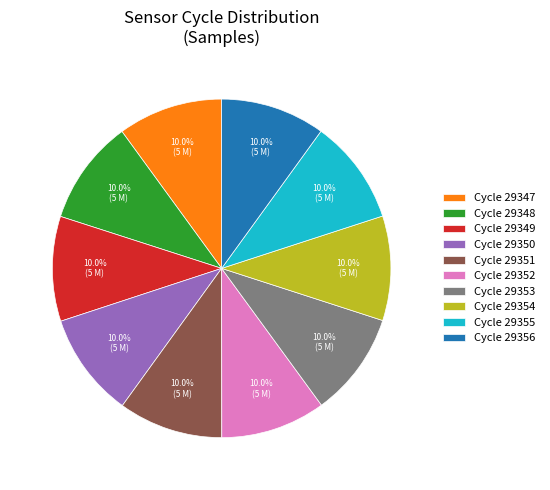

Is Cycle 29353 the majority of the pie?

No